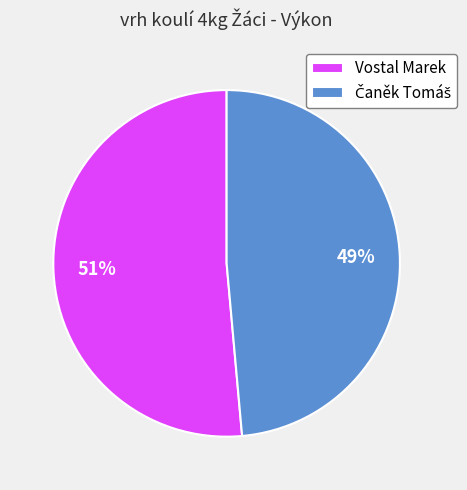

The Vostal Marek slice represents 45% of the pie. True or false?

False